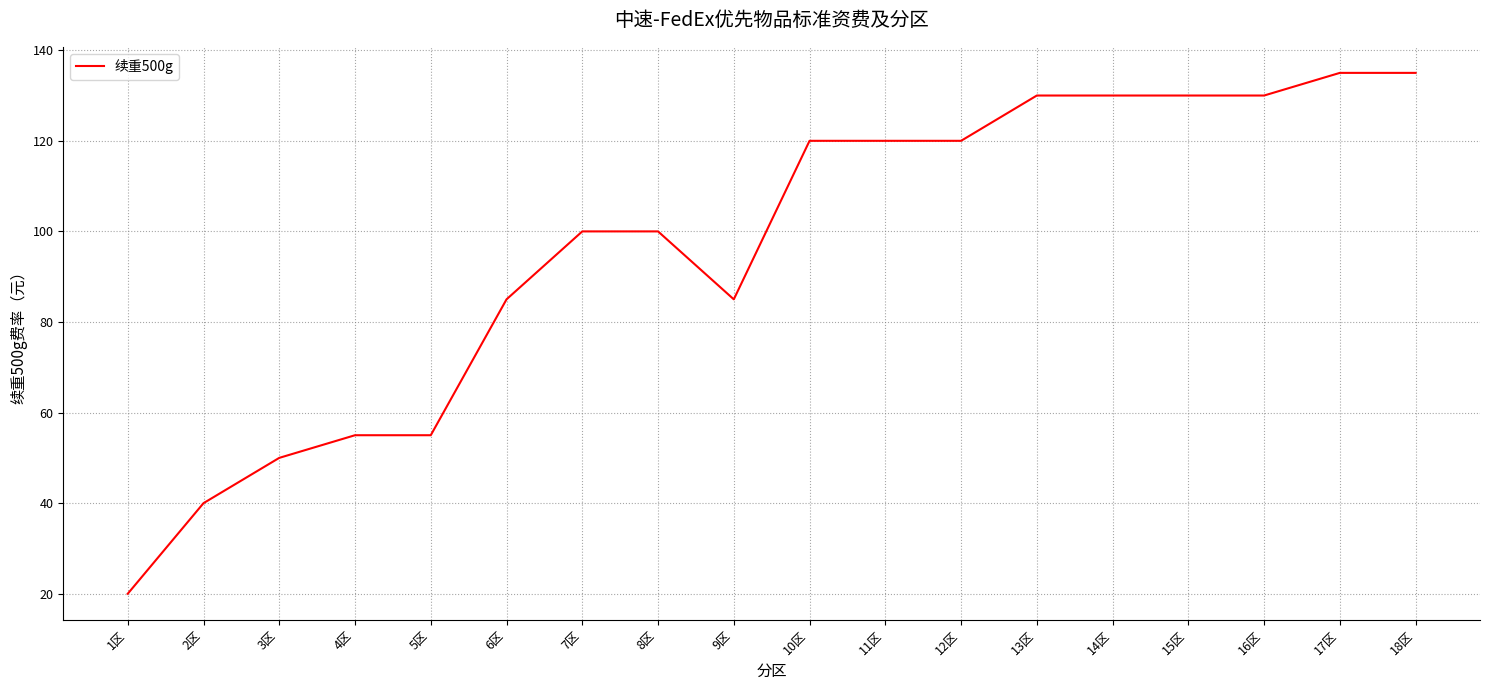

Reading right to left, transcribe all the data shown in this chart.

18区=135	17区=135	16区=130	15区=130	14区=130	13区=130	12区=120	11区=120	10区=120	9区=85	8区=100	7区=100	6区=85	5区=55	4区=55	3区=50	2区=40	1区=20